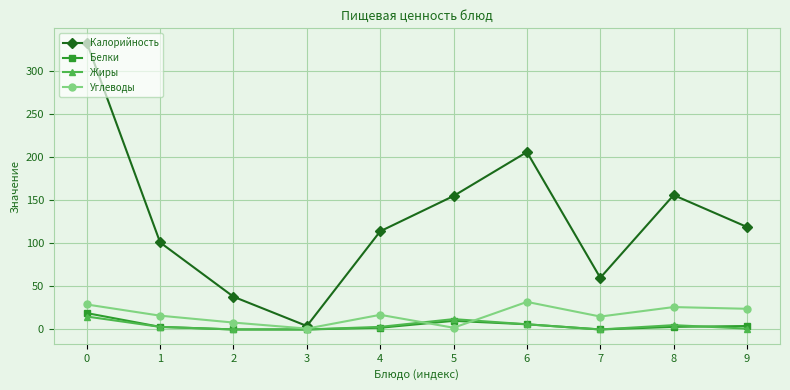

Where is the first local maximum for Углеводы?

4